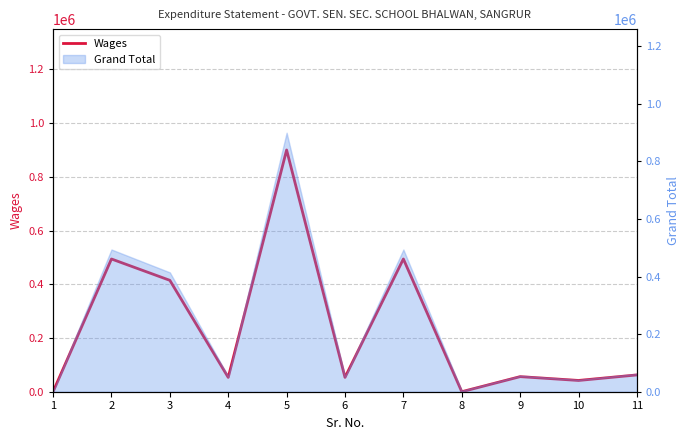

What is the average value?

233626